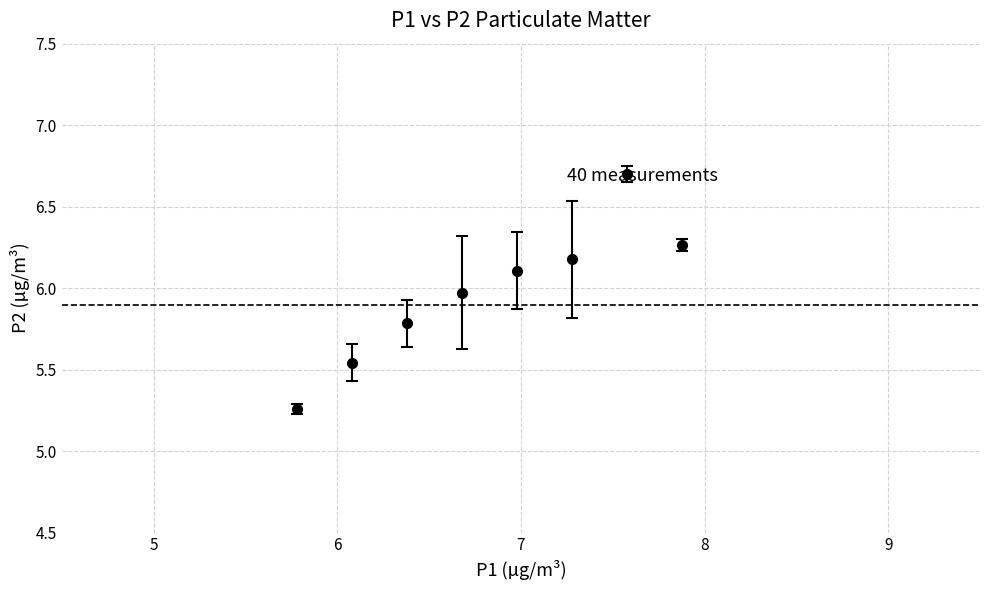

How many points are higher than both their immediate neighbors (excluding endpoints)?

1